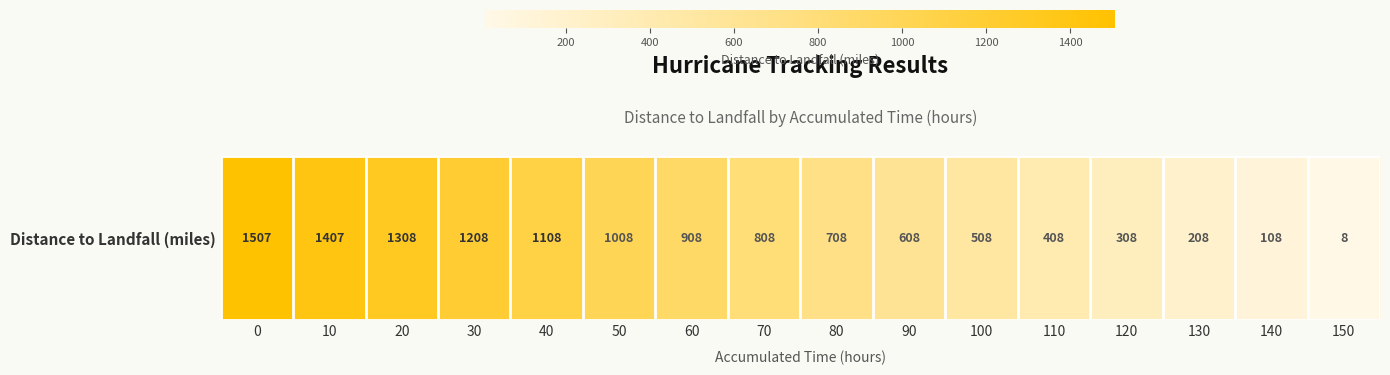

True or false: the data shows 2278 at 20.

False